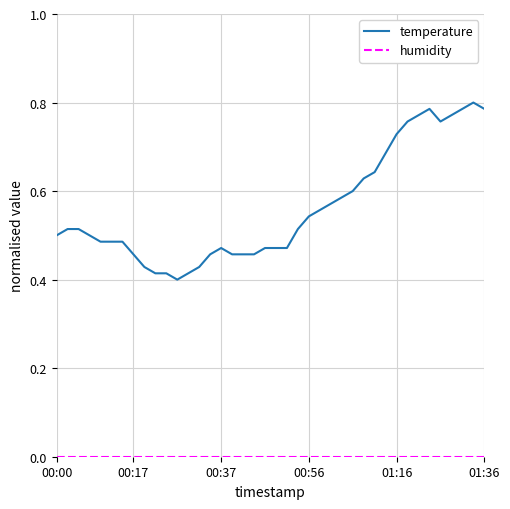

Which series has the largest range (max minus min)?

temperature